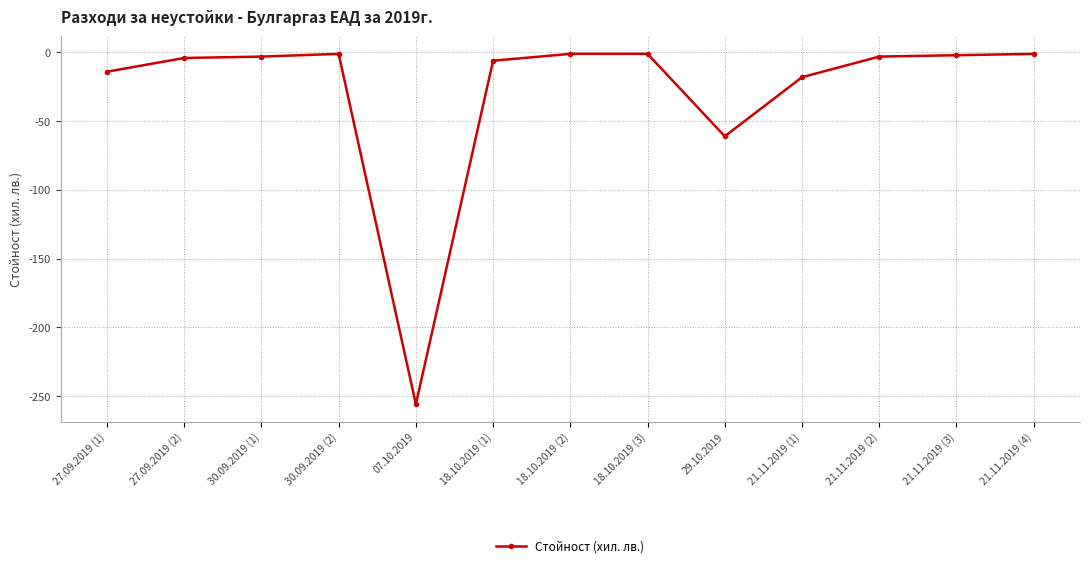

Is it true that the value at 18.10.2019 (1) is -6?

True